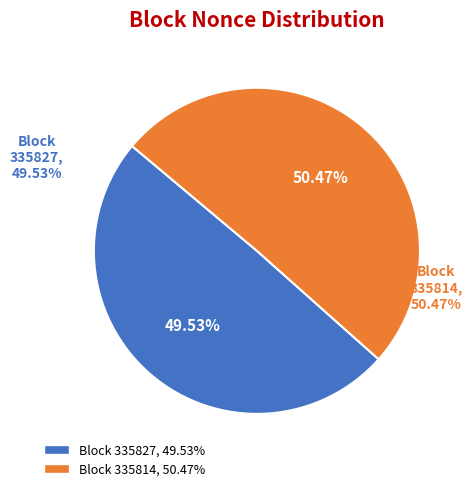

To the nearest percent, what is the combined percentage of 335827 and 335814?

100%